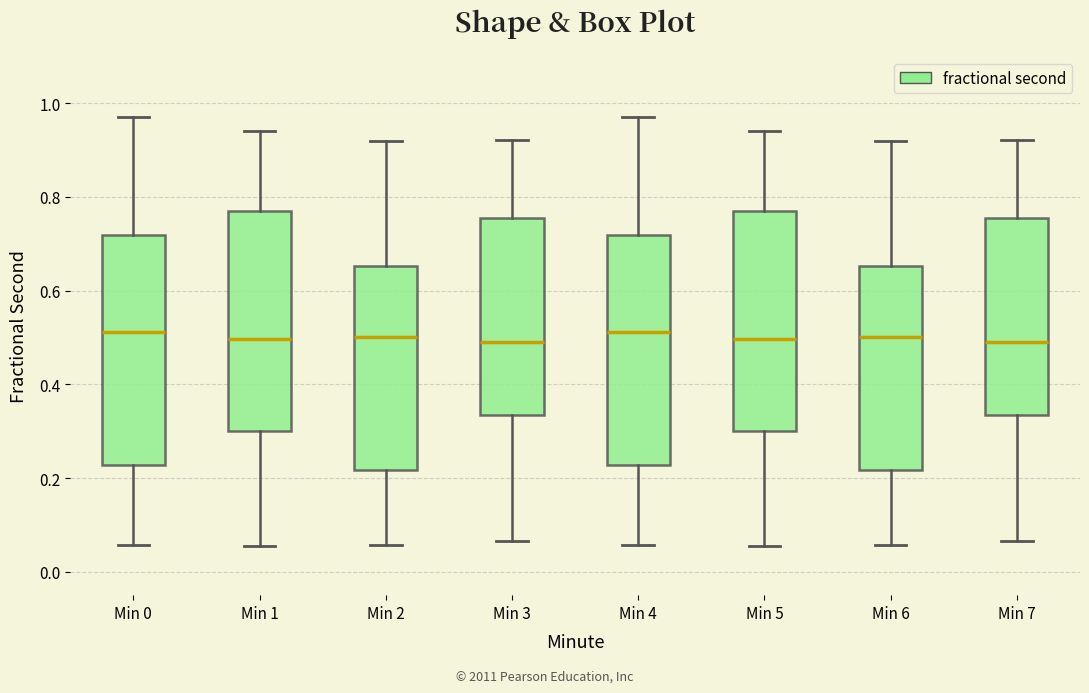

Reading left to right, transcribe this box plot: for each box, give where its median line is, the range the box spans, and where its two whiskers end, as read against the y-axis. The values are not printed on the chart, so give them approximately, as read against the axis.

Min 0: median 0.52, box 0.22 to 0.72, whiskers 0.06 to 0.98
Min 1: median 0.50, box 0.30 to 0.76, whiskers 0.06 to 0.94
Min 2: median 0.50, box 0.22 to 0.66, whiskers 0.06 to 0.92
Min 3: median 0.48, box 0.34 to 0.76, whiskers 0.06 to 0.92
Min 4: median 0.52, box 0.22 to 0.72, whiskers 0.06 to 0.98
Min 5: median 0.50, box 0.30 to 0.76, whiskers 0.06 to 0.94
Min 6: median 0.50, box 0.22 to 0.66, whiskers 0.06 to 0.92
Min 7: median 0.48, box 0.34 to 0.76, whiskers 0.06 to 0.92